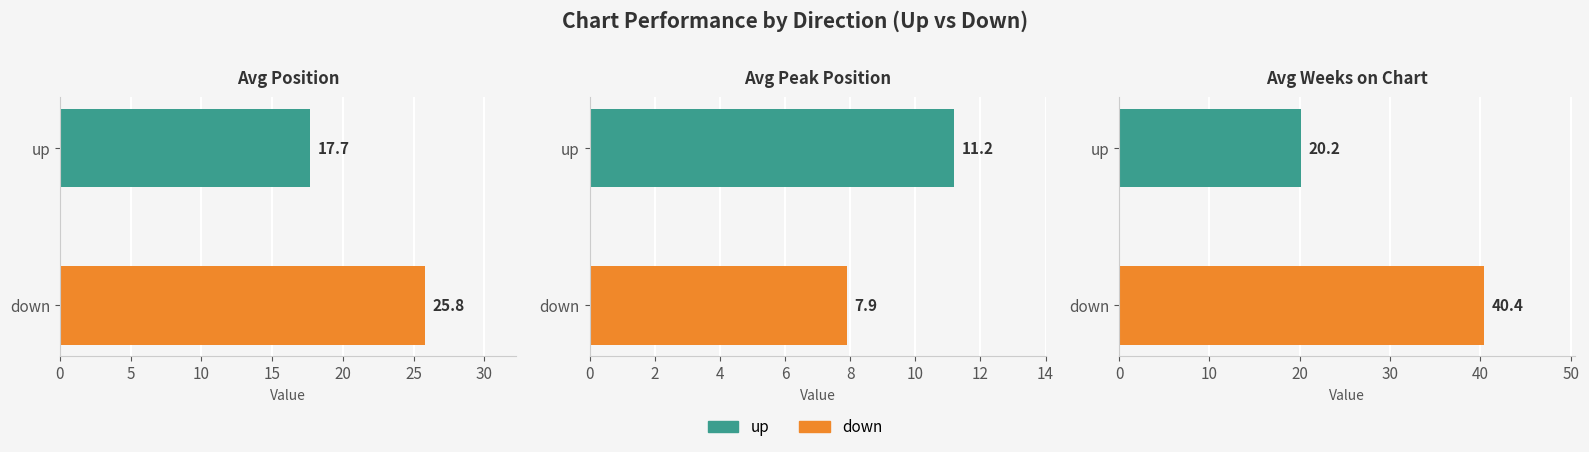

Reading left to right, list all the values displayed in this chart.

Avg Position: 25.8	17.7
Avg Peak Position: 7.9	11.2
Avg Weeks on Chart: 40.4	20.2